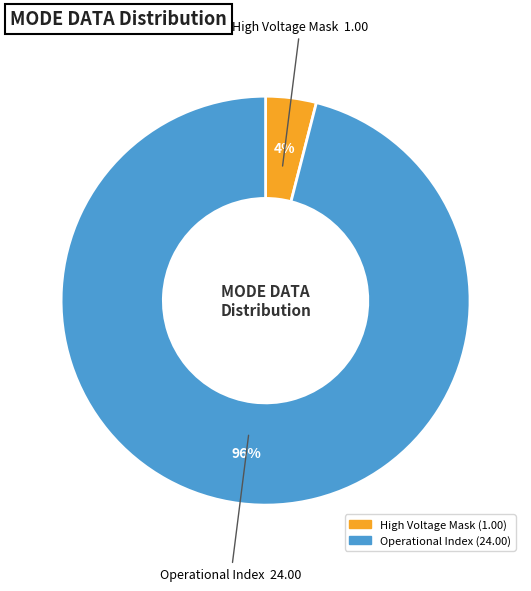

Is there any slice that represents more than half of the pie?

Yes